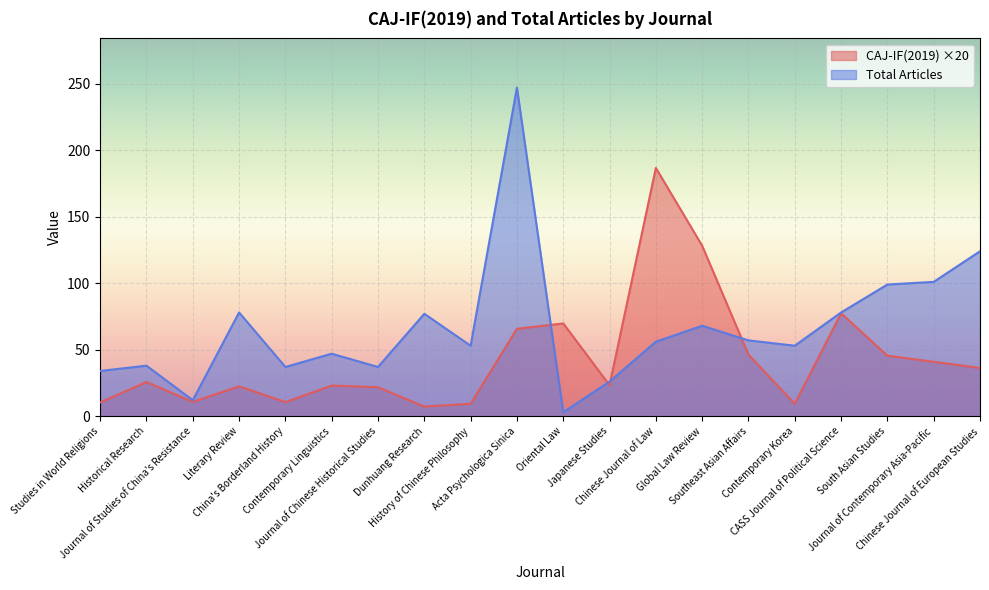

The CAJ-IF(2019) series shows 12.4 at Literary Review. True or false?

False